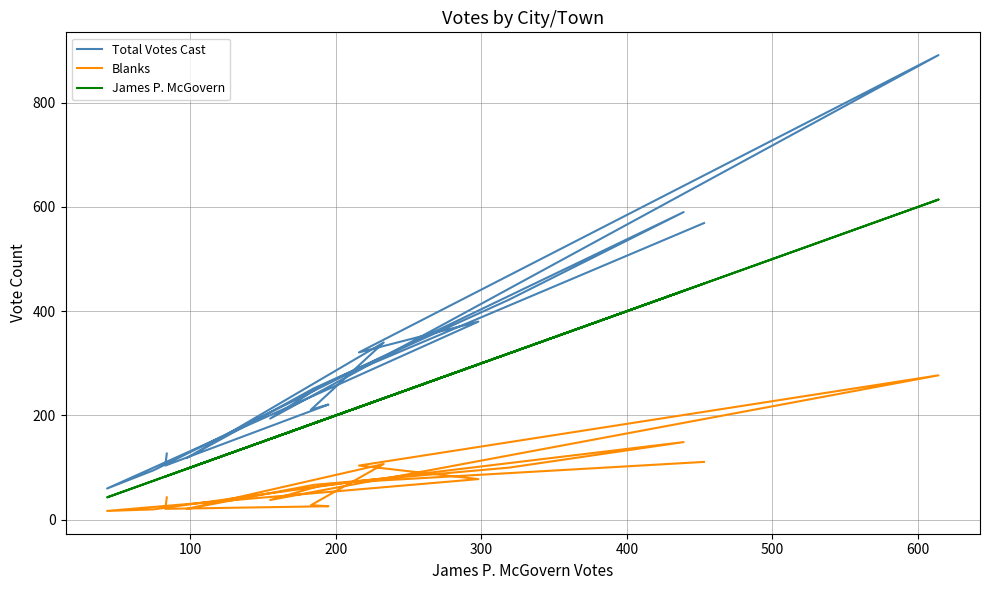

Is this an area chart (filled region under the line)?

No